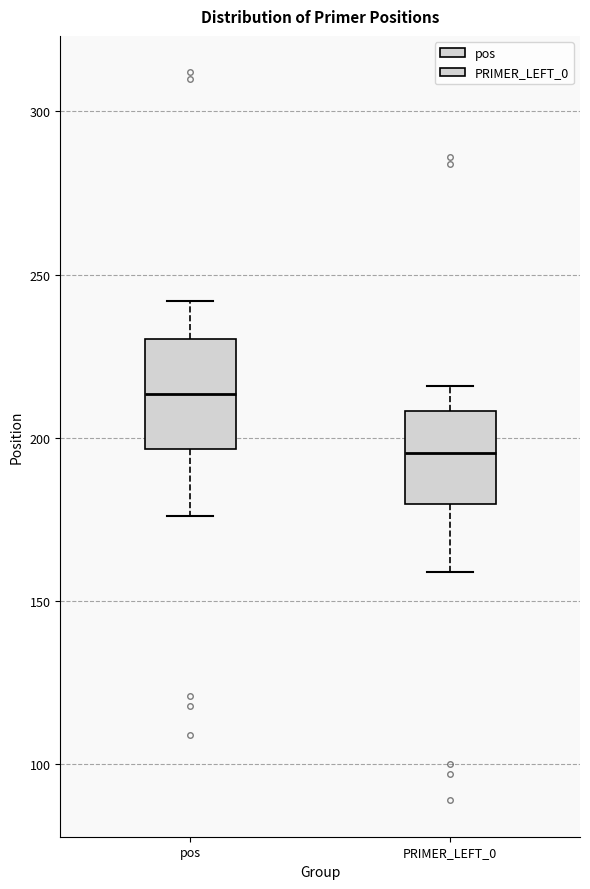

Reading left to right, read every box against the y-axis: the position of its median line, the range the box covers, and the ends of its whiskers. The values are not printed on the chart, so give them approximately, as read against the axis.

pos: median 215, box 195 to 230, whiskers 175 to 240
PRIMER_LEFT_0: median 195, box 180 to 210, whiskers 160 to 215